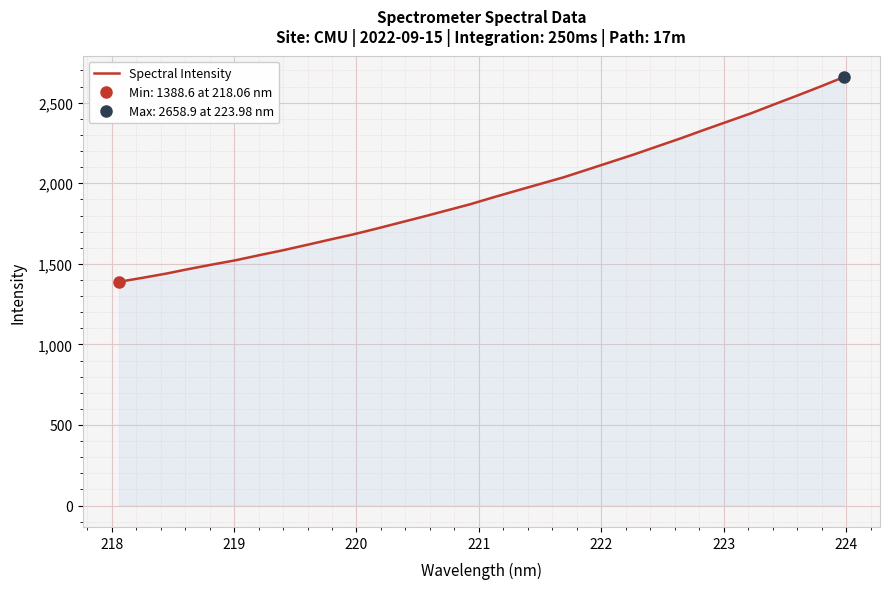

What is the smallest value displayed?

1388.6